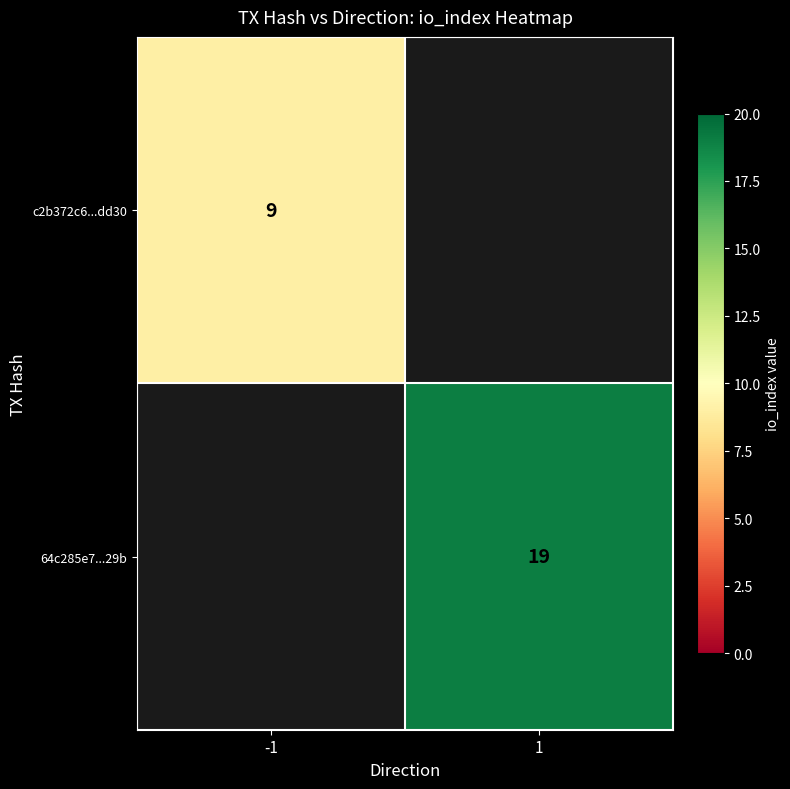

The value of 64c285e7...29b at 1 is 26. True or false?

False